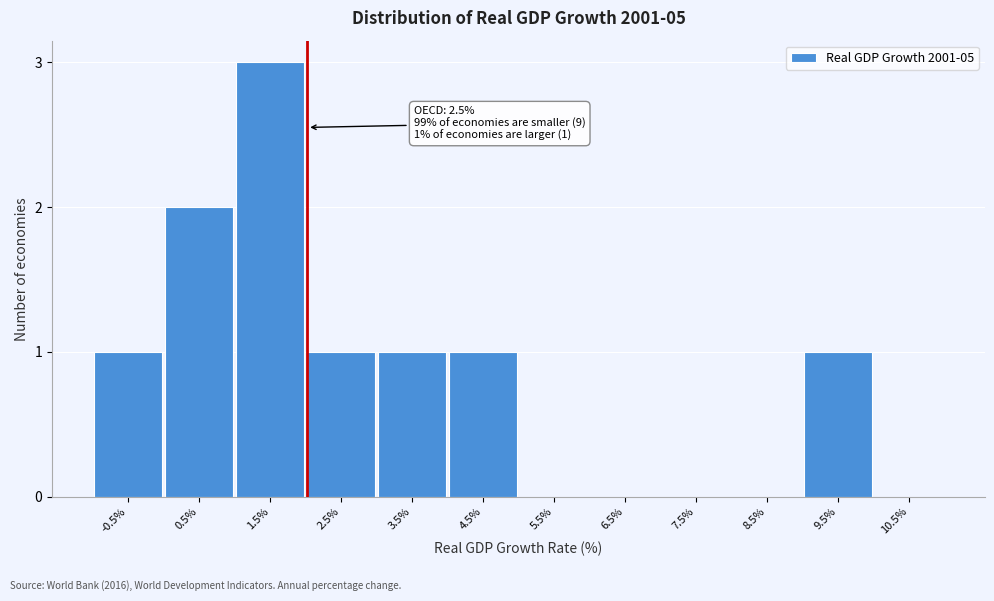

Reading left to right, list all the values displayed in this chart.

-0.5%=1	0.5%=2	1.5%=3	2.5%=1	3.5%=1	4.5%=1	5.5%=0	6.5%=0	7.5%=0	8.5%=0	9.5%=1	10.5%=0